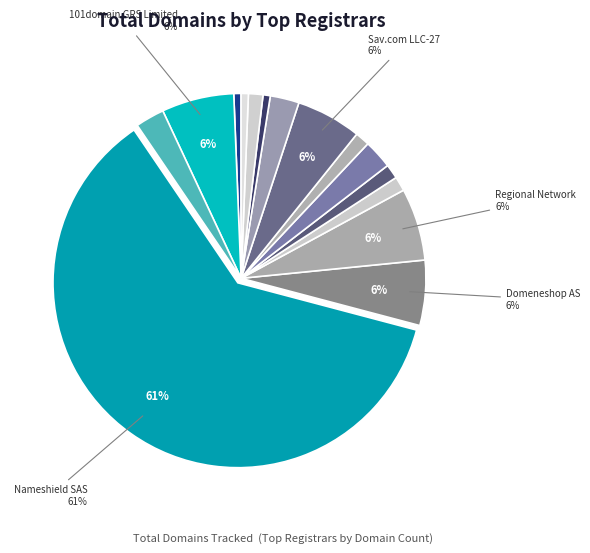

How many slices are in this pie chart?

15